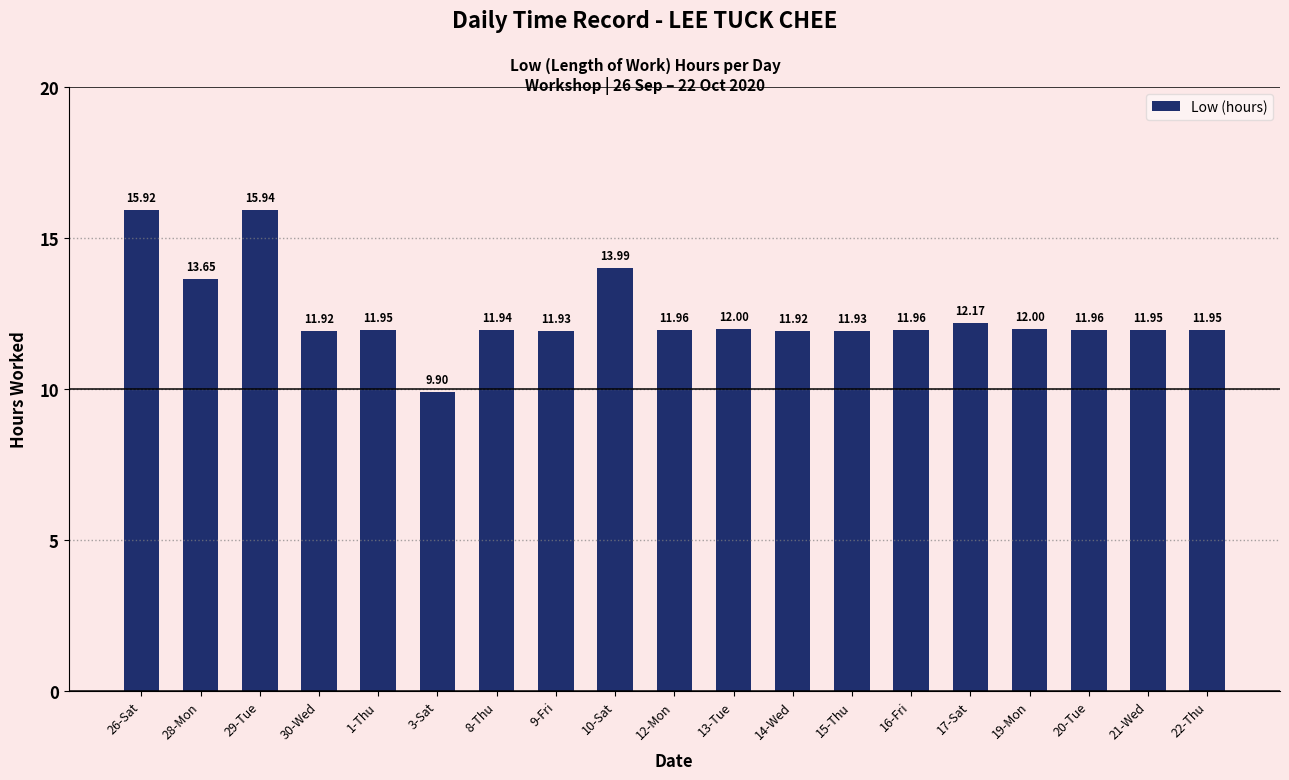

Which has a higher value, 21-Wed or 10-Sat?

10-Sat